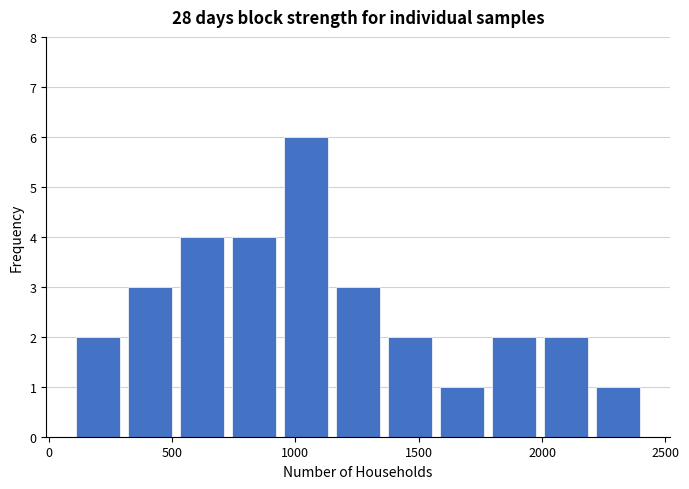

Reading left to right, transcribe this chart: for each bar, give the range it covers on the x-axis and its height. Neither the bar edges nor the heights are printed on the chart, so give them approximately, as read against the axes.

100 to 300: 2
300 to 500: 3
500 to 750: 4
750 to 950: 4
950 to 1150: 6
1150 to 1350: 3
1350 to 1550: 2
1550 to 1800: 1
1800 to 2000: 2
2000 to 2200: 2
2200 to 2400: 1